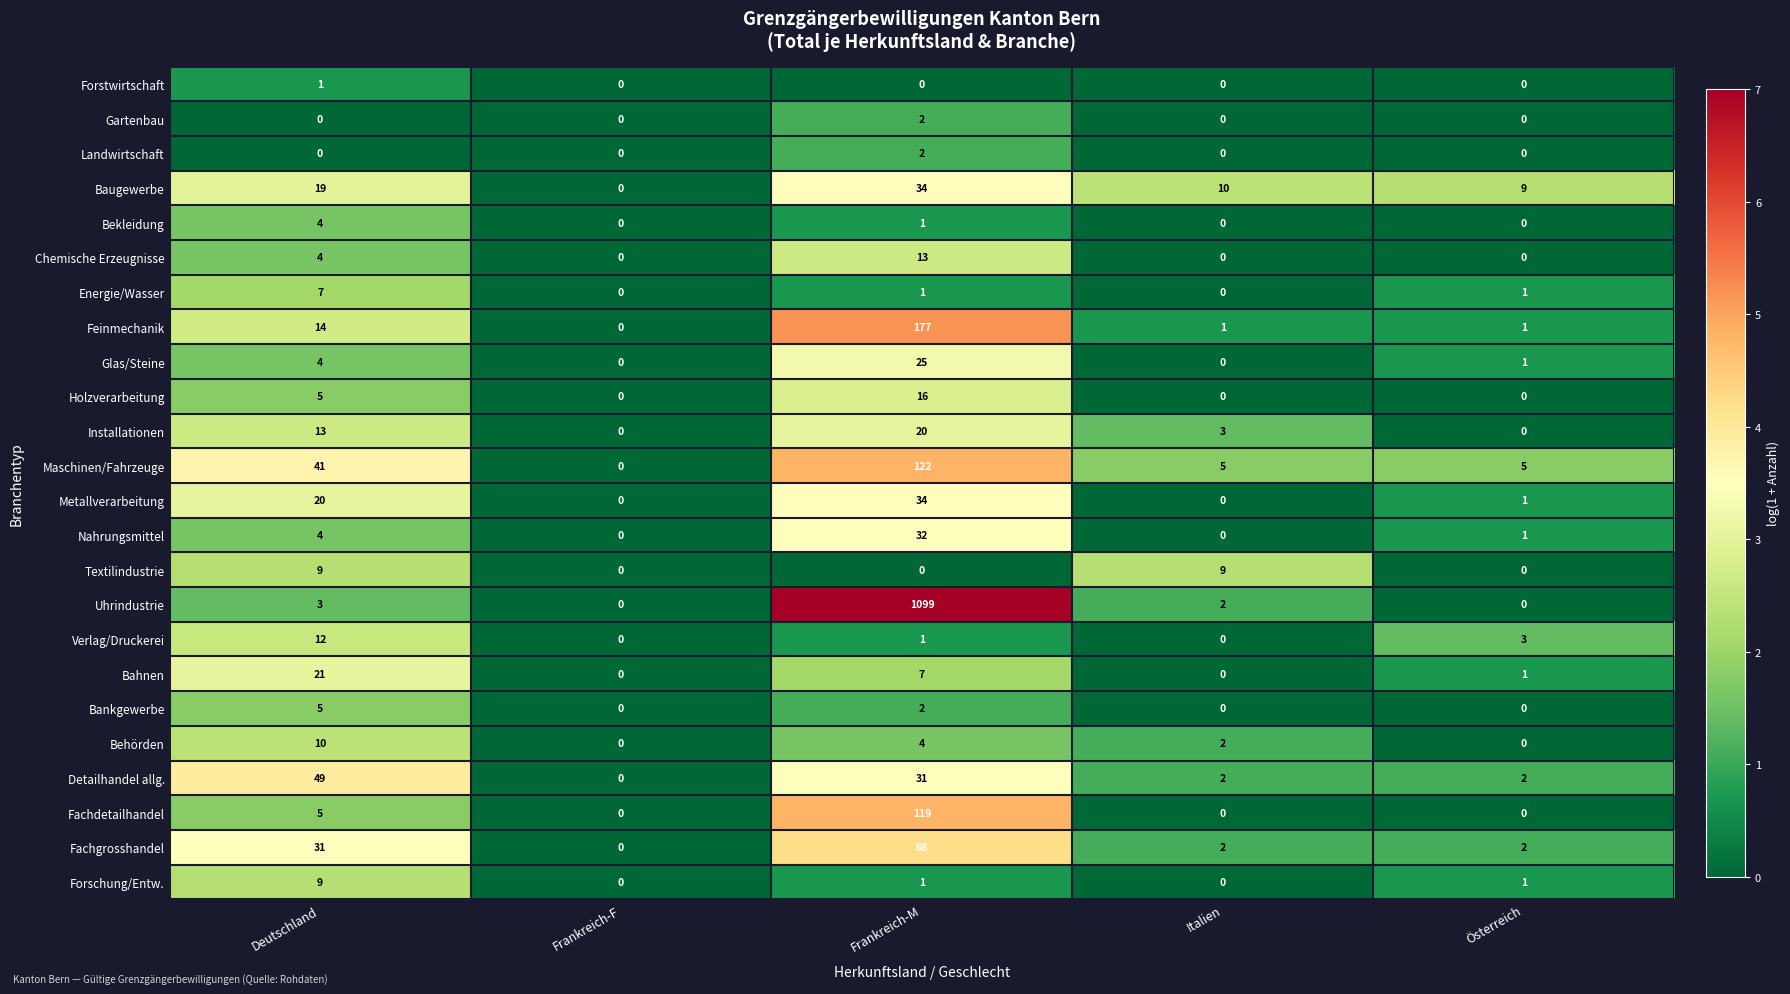

True or false: Behörden has a value of 6 at Deutschland.

False